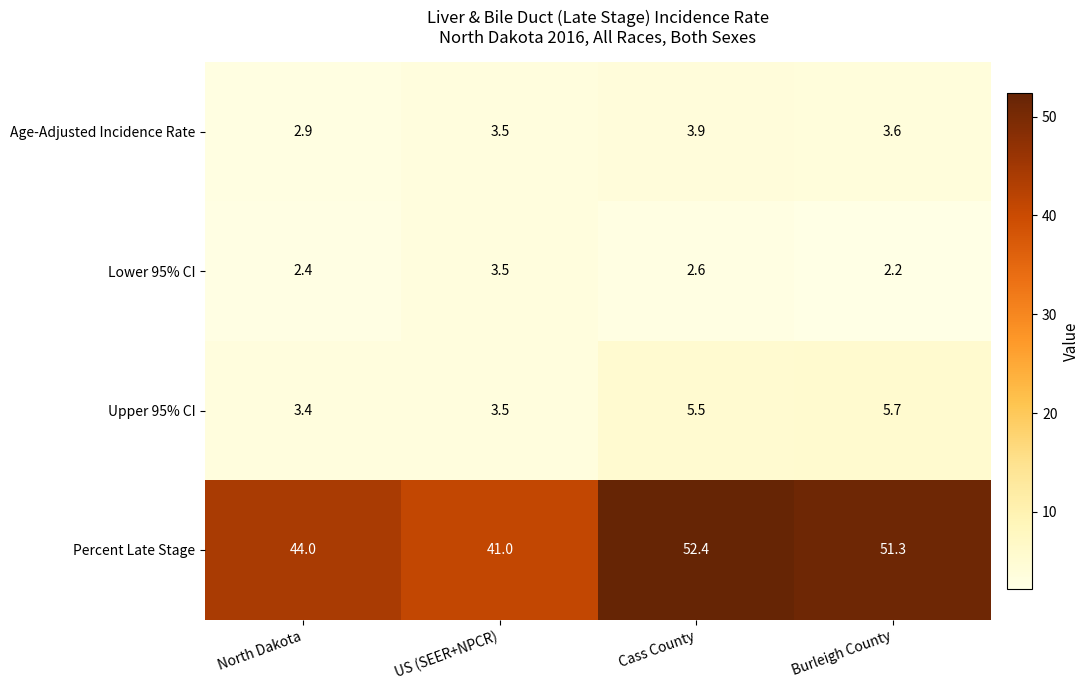

Which series has the largest total across all categories?

Percent Late Stage